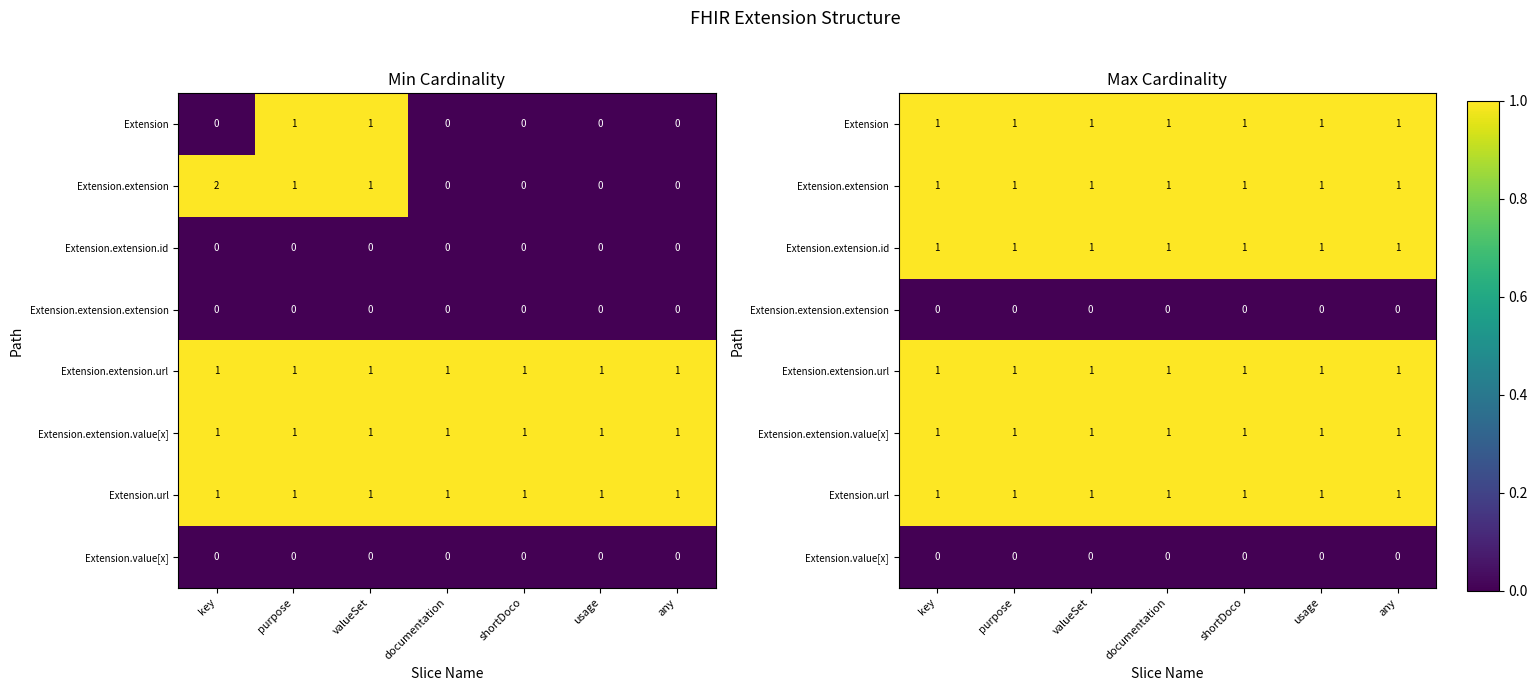

What is the approximate value of Extension.extension.value[x] at documentation?

1